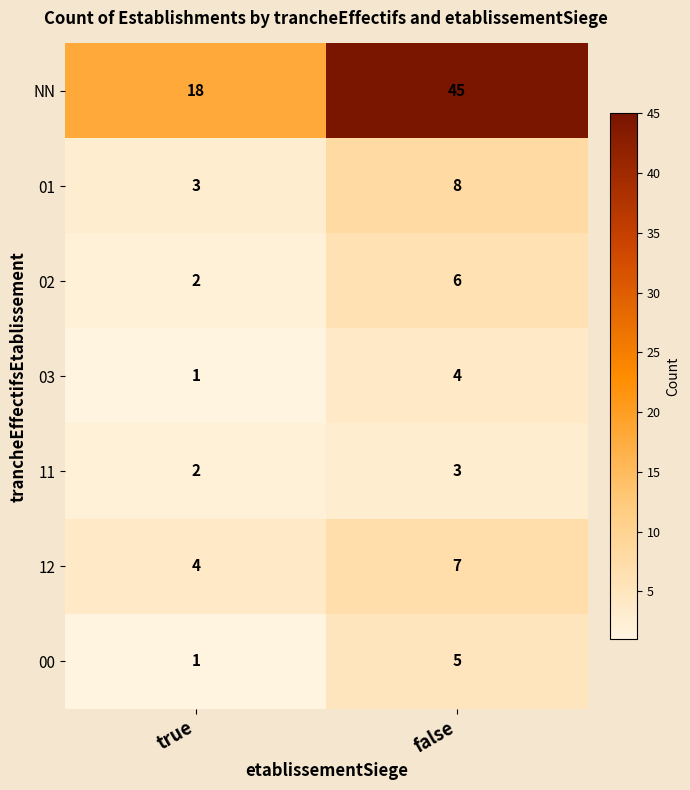

Reading right to left, extract all data points from this chart.

NN: false=45	true=18
01: false=8	true=3
02: false=6	true=2
03: false=4	true=1
11: false=3	true=2
12: false=7	true=4
00: false=5	true=1